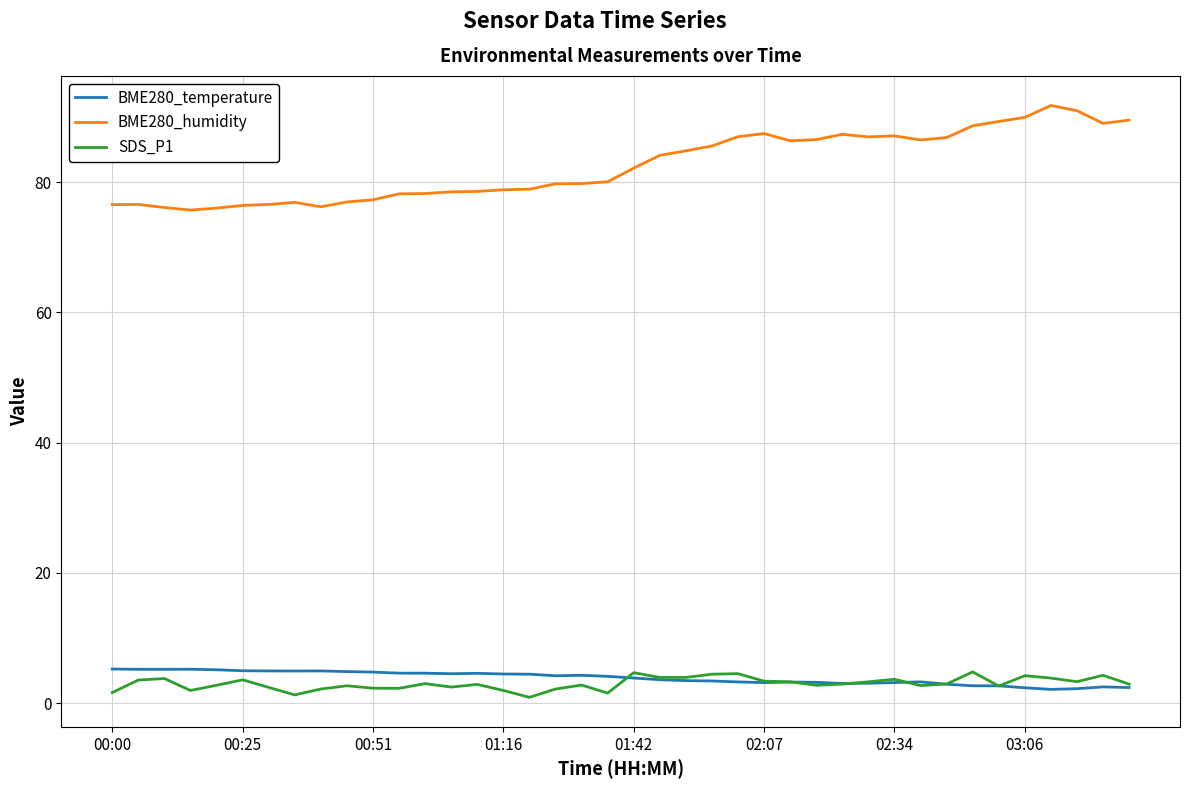

Which series has the widest spread of values?

BME280_humidity